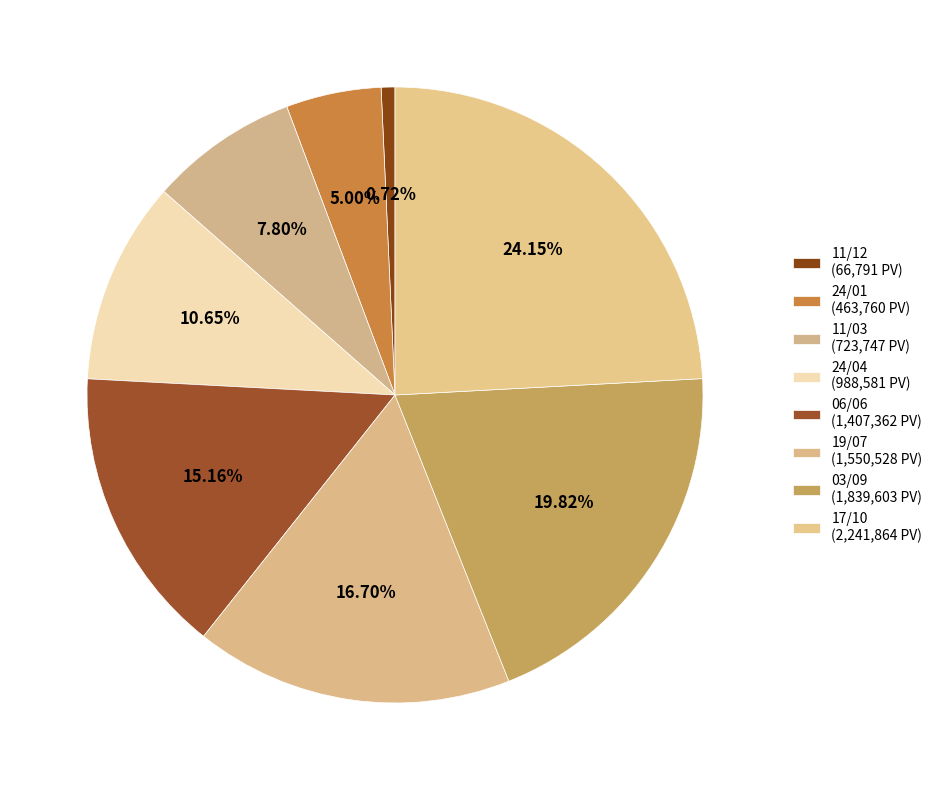

To the nearest percent, what portion does 24/04 represent?

11%